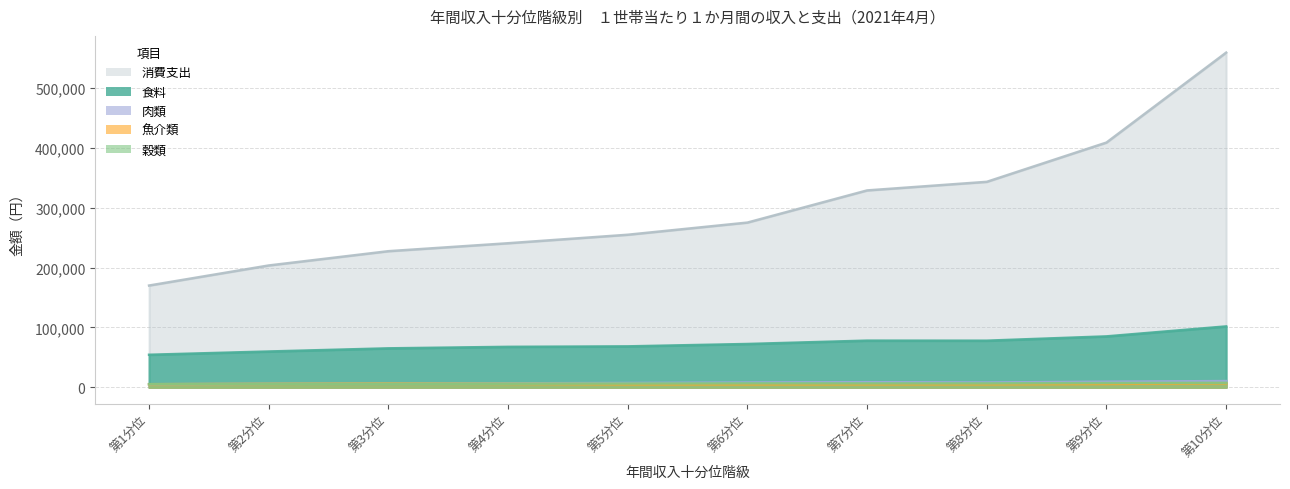

In 食料, how many points are higher than both neighbors (excluding endpoints)?

1